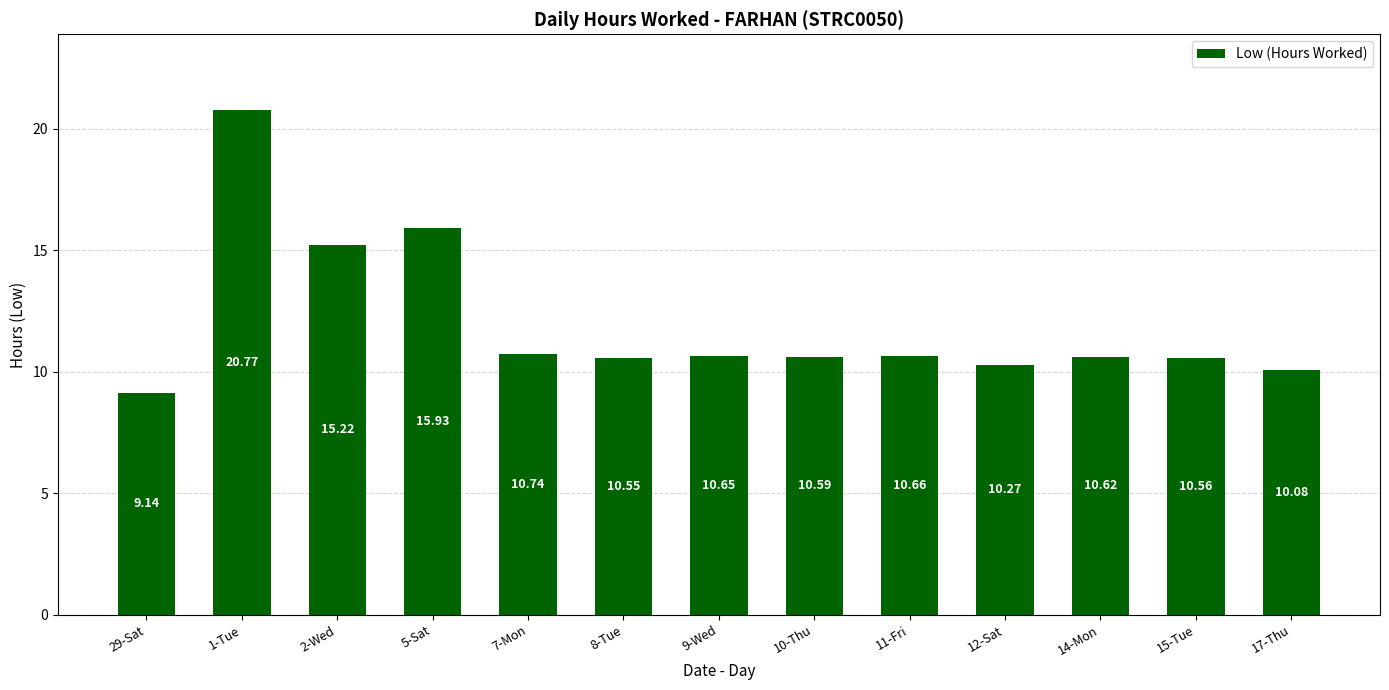

Where is the data nearest to the value 14?

2-Wed